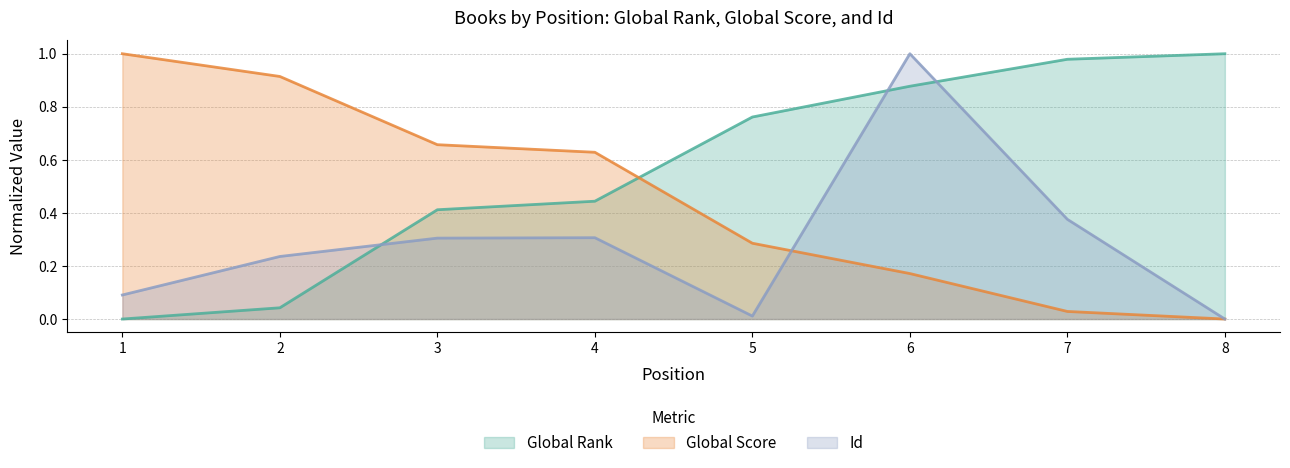

Between which two adjacent categories do Id and Global Rank first intersect?

2 and 3